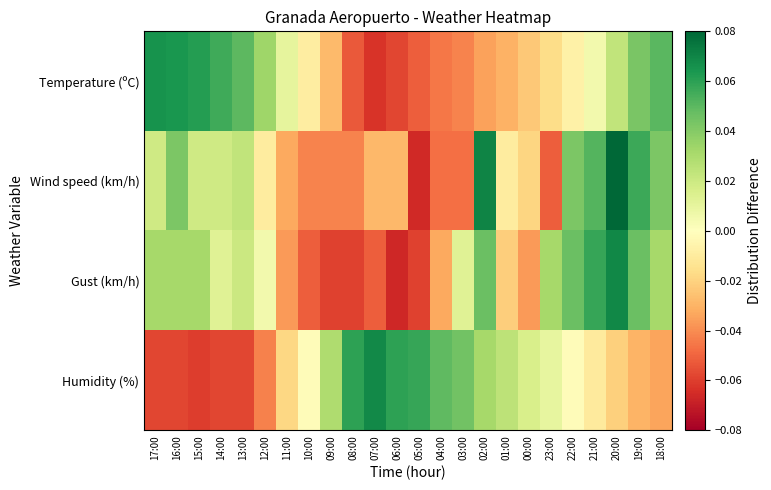

How many categories are shown in the chart?

24